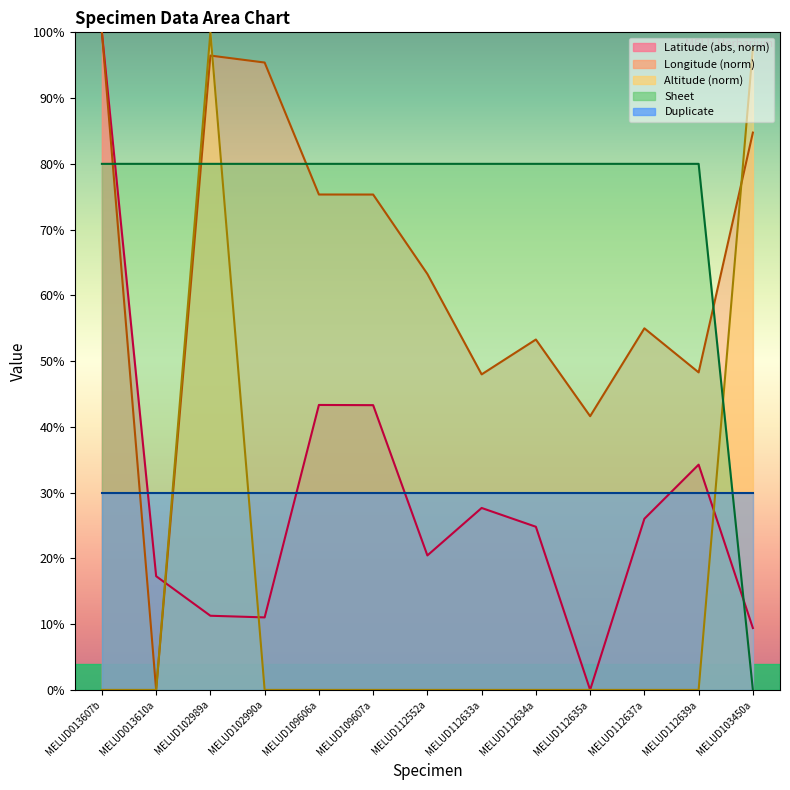

What is the label of the 9th point from the left?

MELUD112634a